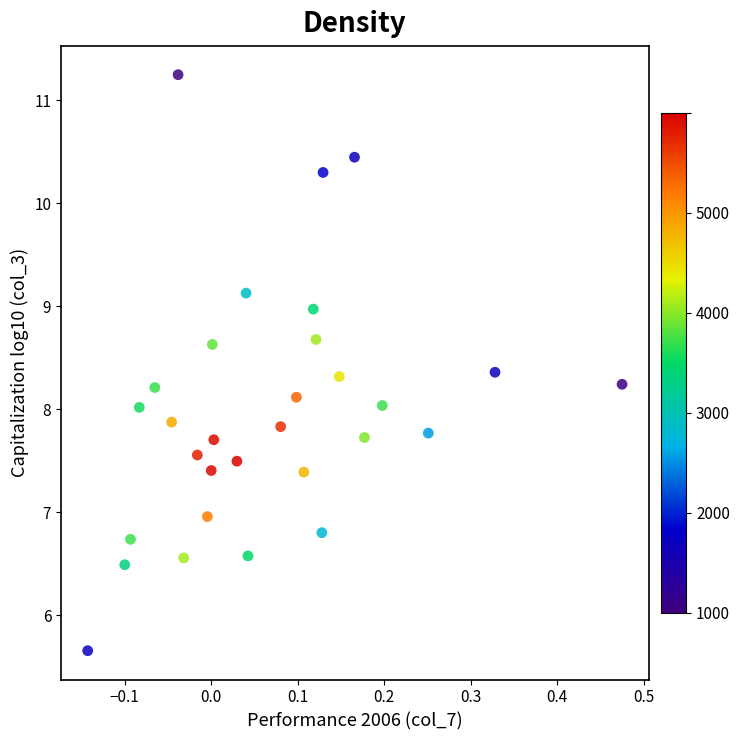

What is the range of X values (max minus min)?

0.6